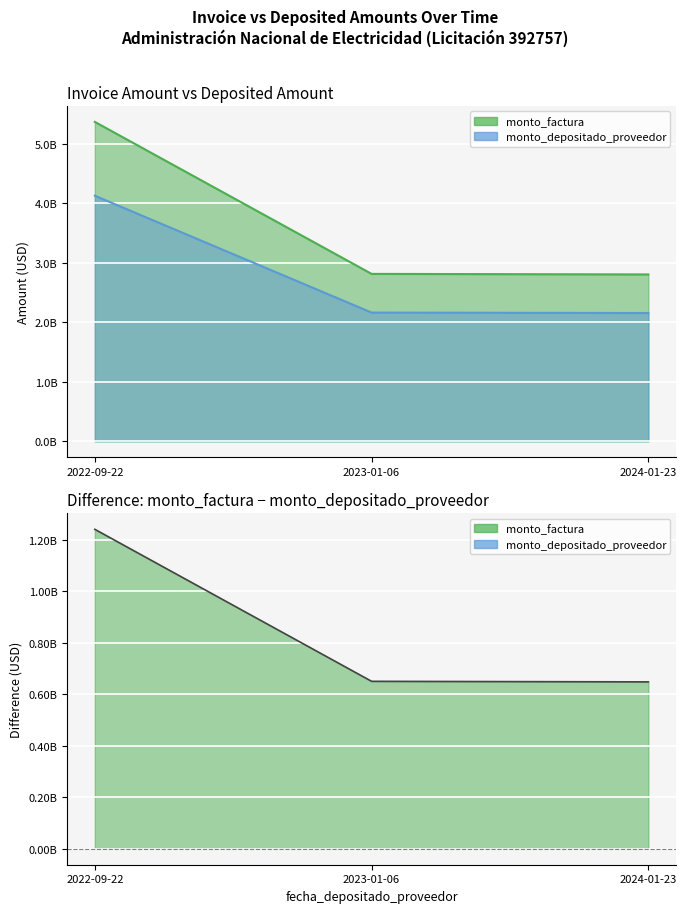

How many lines are shown in the chart?

2